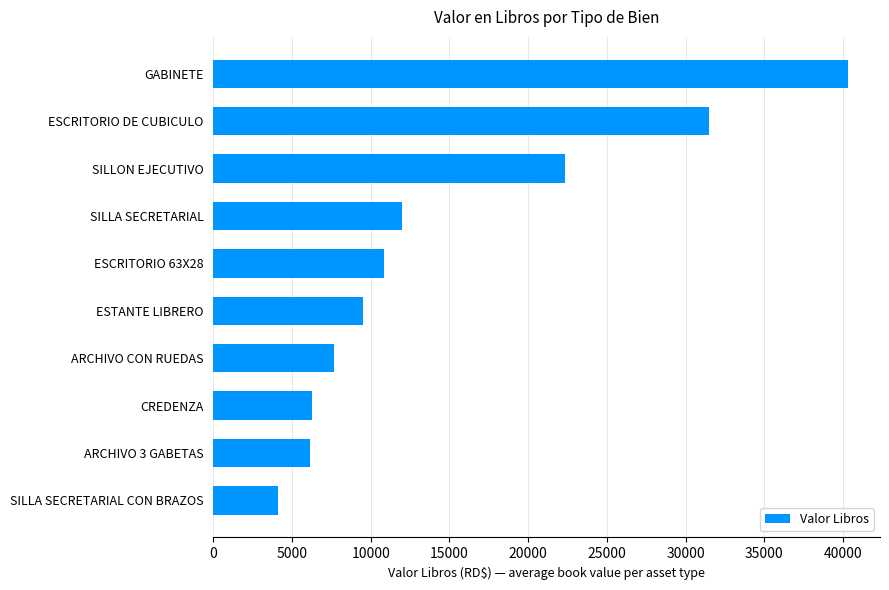

The value at ESCRITORIO 63X28 is 15887.9. True or false?

False